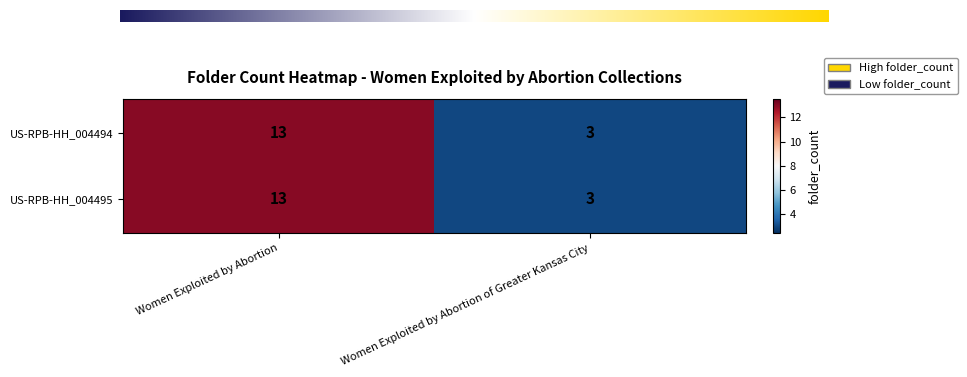

Reading right to left, what are all the values shown in this chart?

US-RPB-HH_004494: 3	13
US-RPB-HH_004495: 3	13